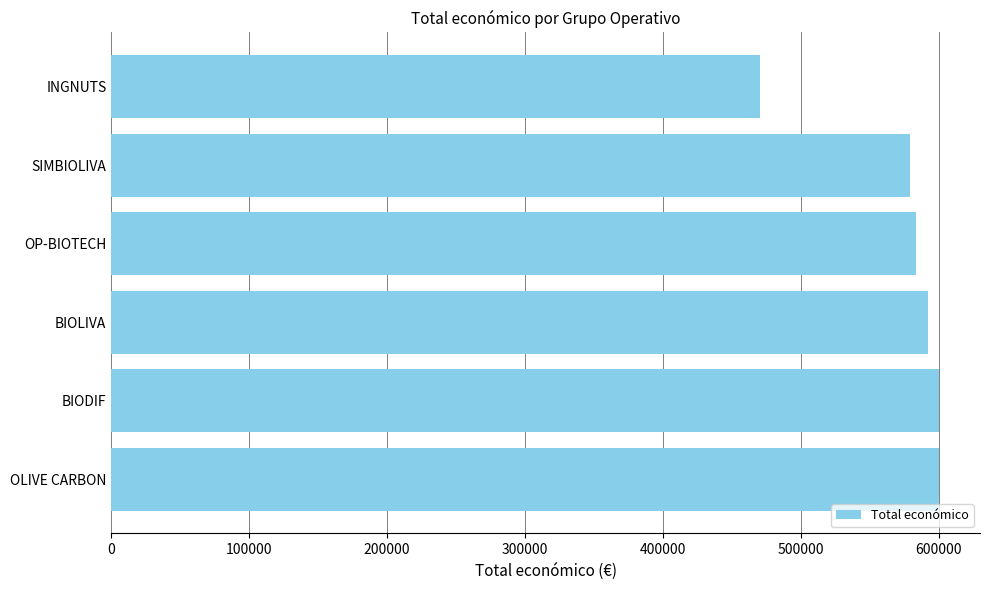

Read the value at BIOLIVA, to the nearest 10.

592480